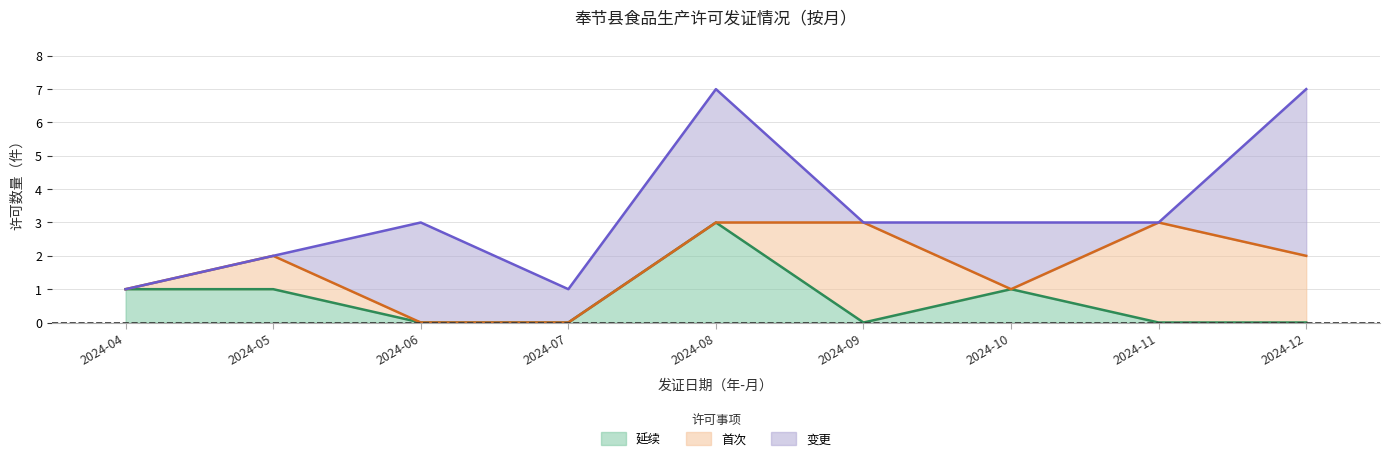

What is the difference between the maximum and second lowest values in the 首次 series?

3